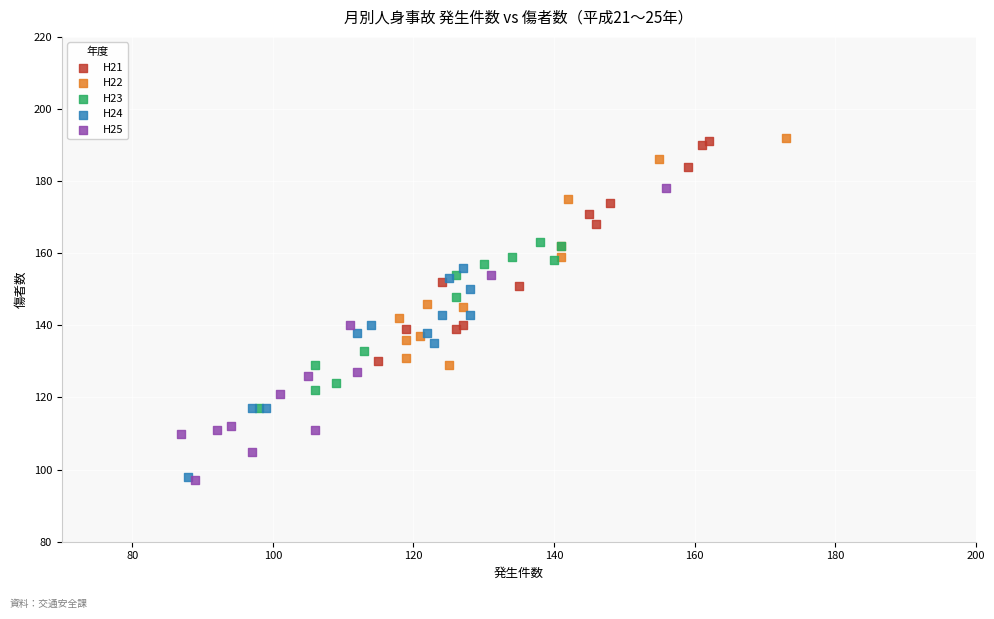

Which series has the widest spread of Y values?

H25